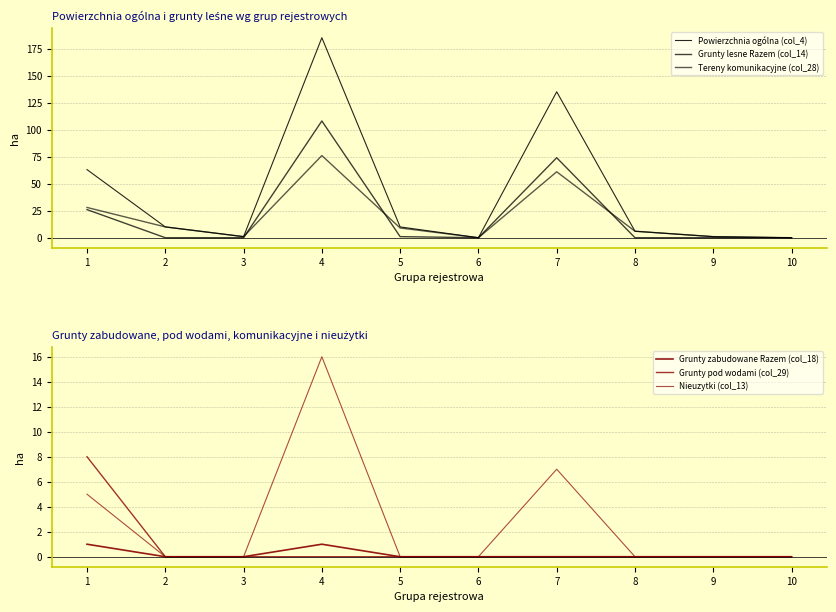

True or false: Nieuzytki (col_13) and Grunty zabudowane Razem (col_18) cross at least once.

False